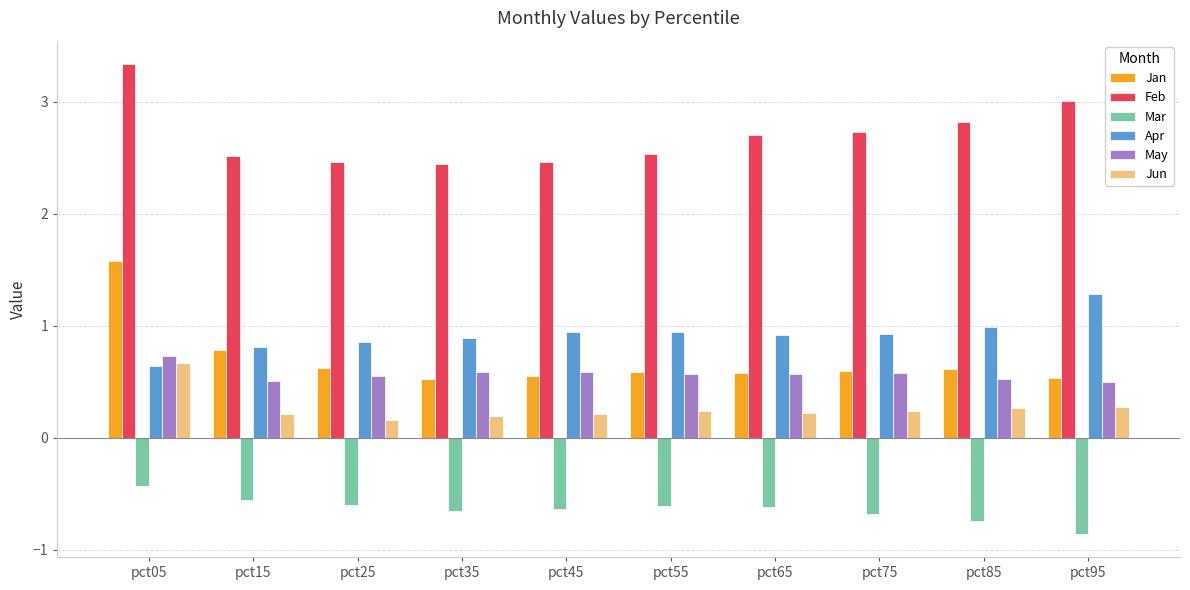

The value of Feb at pct45 is 4.2. True or false?

False